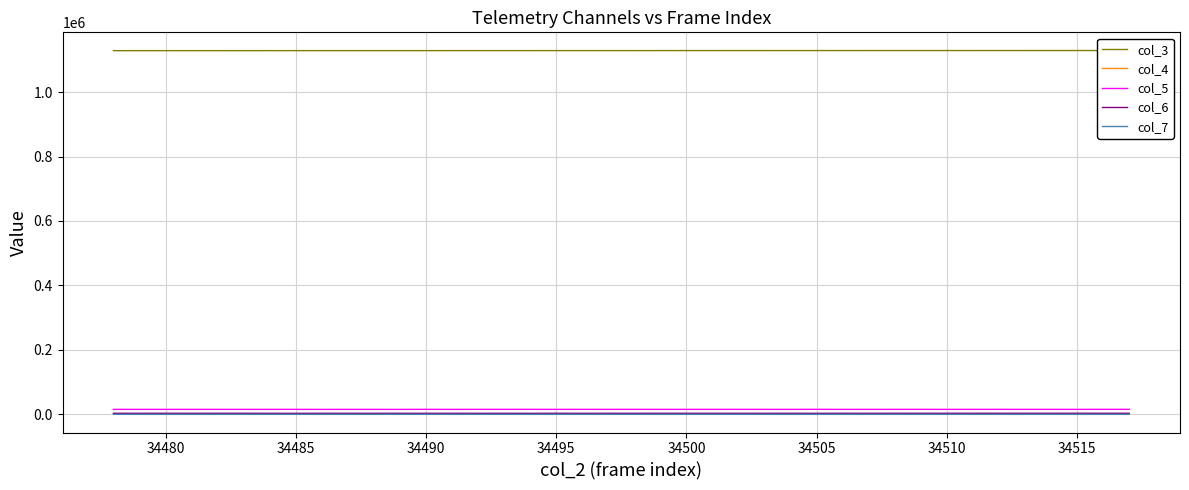

Reading left to right, extract all data points from this chart.

col_3: 1128490	1128502	1128513	1128524	1128535	1128547	1128558	1128569	1128581	1128592	1128603	1128614	1128626	1128637	1128648	1128660	1128671	1128682	1128693	1128705	1128716	1128727	1128739	1128750	1128761	1128772	1128784	1128795	1128806	1128818	1128829	1128840	1128851	1128863	1128874	1128885	1128897	1128908	1128919	1128930
col_4: 1526	1502	1439	1511	1447	1524	1516	1551	1540	1513	1547	1567	1508	1503	1525	1472	1516	1435	1503	1456	1441	1432	1438	1507	1424	1485	1447	1511	1496	1509	1320	1404	1464	1389	1340	1383	1407	1332	1404	1432
col_5: 15447	15428	15416	15416	15395	15403	15433	15463	15361	15453	15423	15379	15558	15369	15528	15525	15545	15448	15518	15481	15557	15406	15477	15480	15495	15465	15393	15599	15373	15482	15468	15515	15432	15474	15537	15444	15460	15441	15553	15529
col_6: 3255	3273	3336	3269	3337	3329	3224	3160	3286	3251	3253	3257	3191	3306	3215	3267	3193	3337	3201	3292	3231	3352	3286	3247	3286	3232	3311	3156	3344	3251	3376	3345	3351	3414	3379	3376	3392	3482	3334	3336
col_7: 73	71	66	62	68	73	70	66	69	54	66	65	80	71	69	61	58	65	70	62	56	70	83	63	72	61	70	66	81	58	72	71	78	80	64	65	73	70	65	62